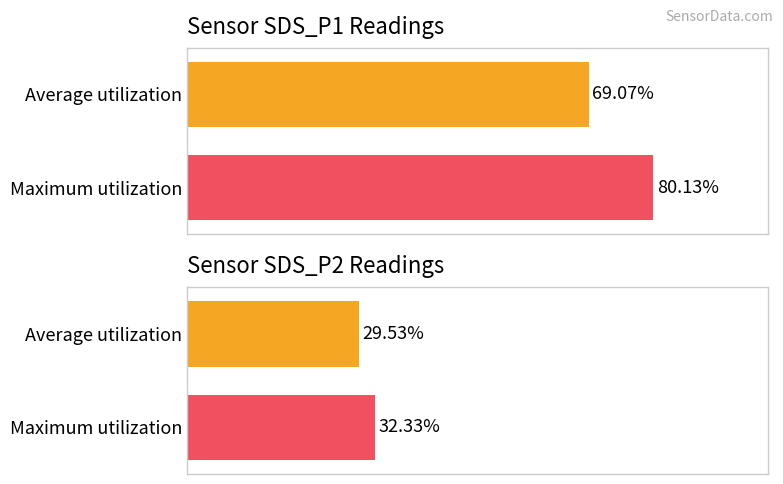

Is it true that SDS_P1 equals 22.6 at 00:01?

False